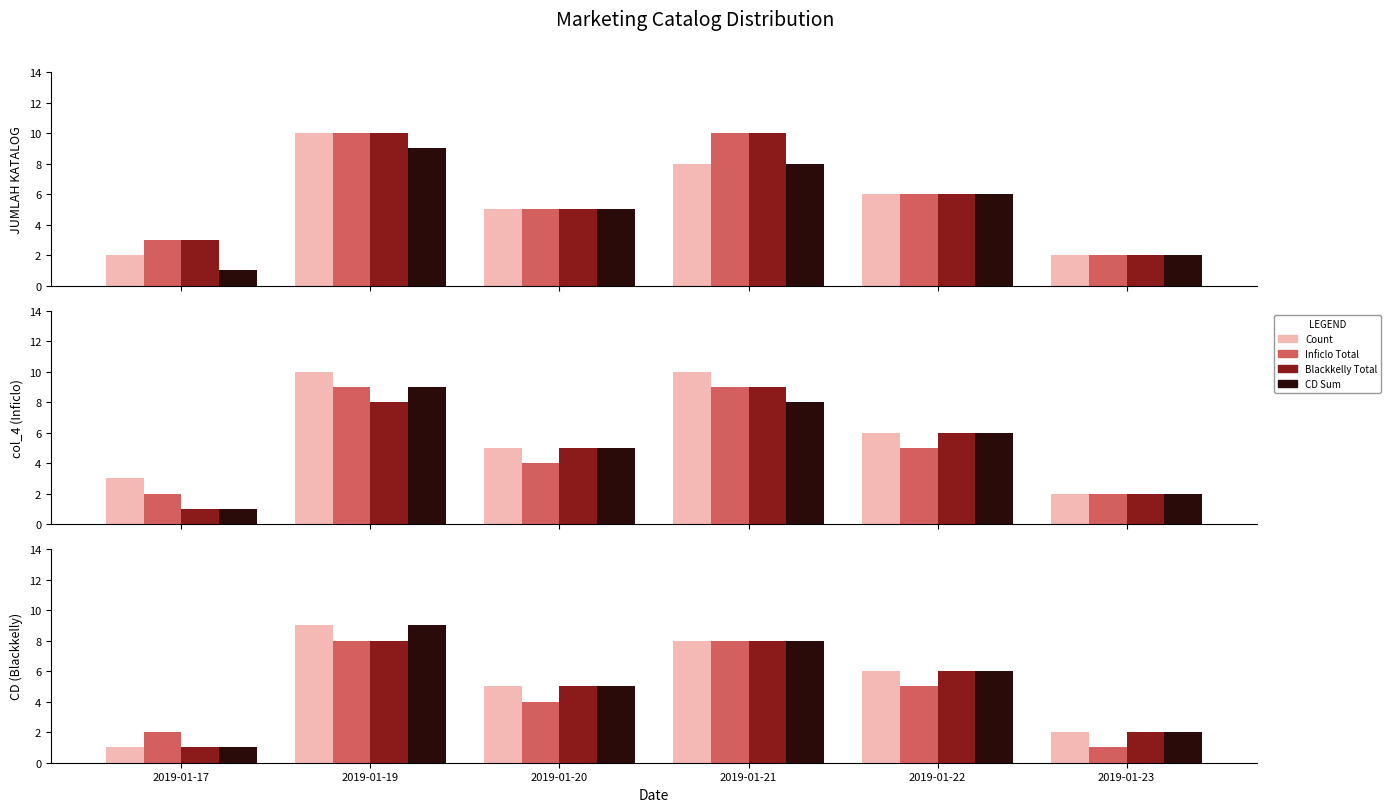

What are all the series names shown in the legend?

Count, Inficlo Total, Blackkelly Total, CD Sum